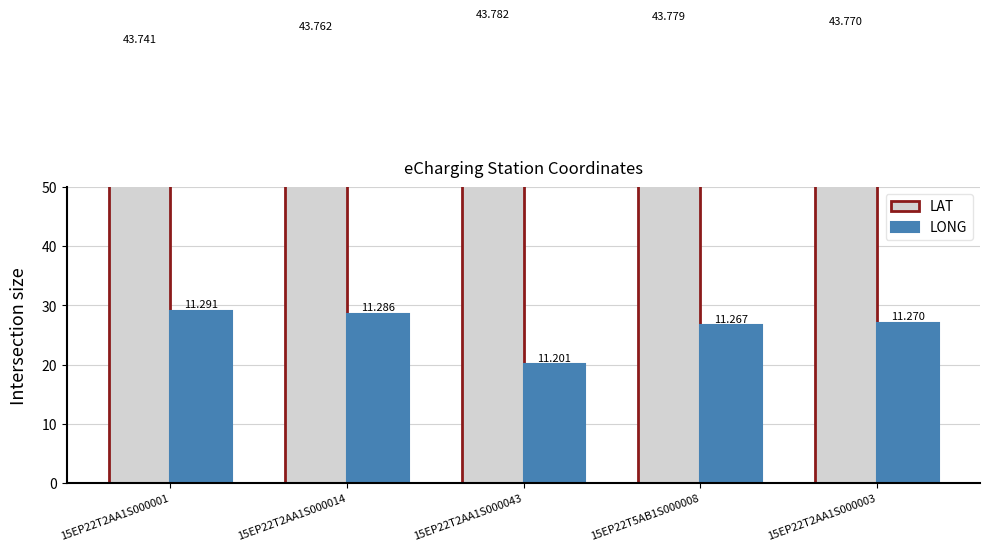

What is the sum of the LONG values at 15EP22T2AA1S000043 and 15EP22T2AA1S000014?

48.7